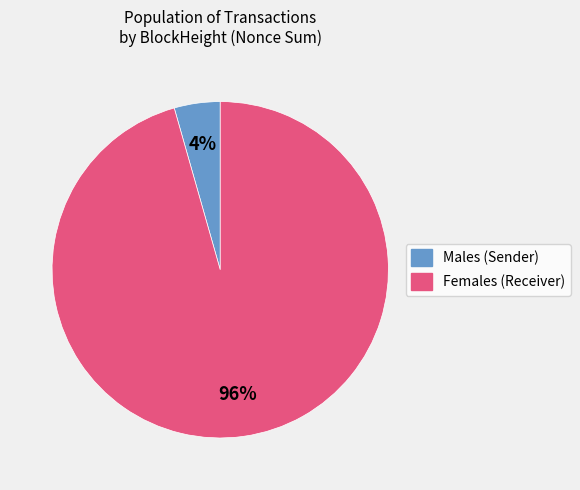

How many segments does this pie chart have?

2